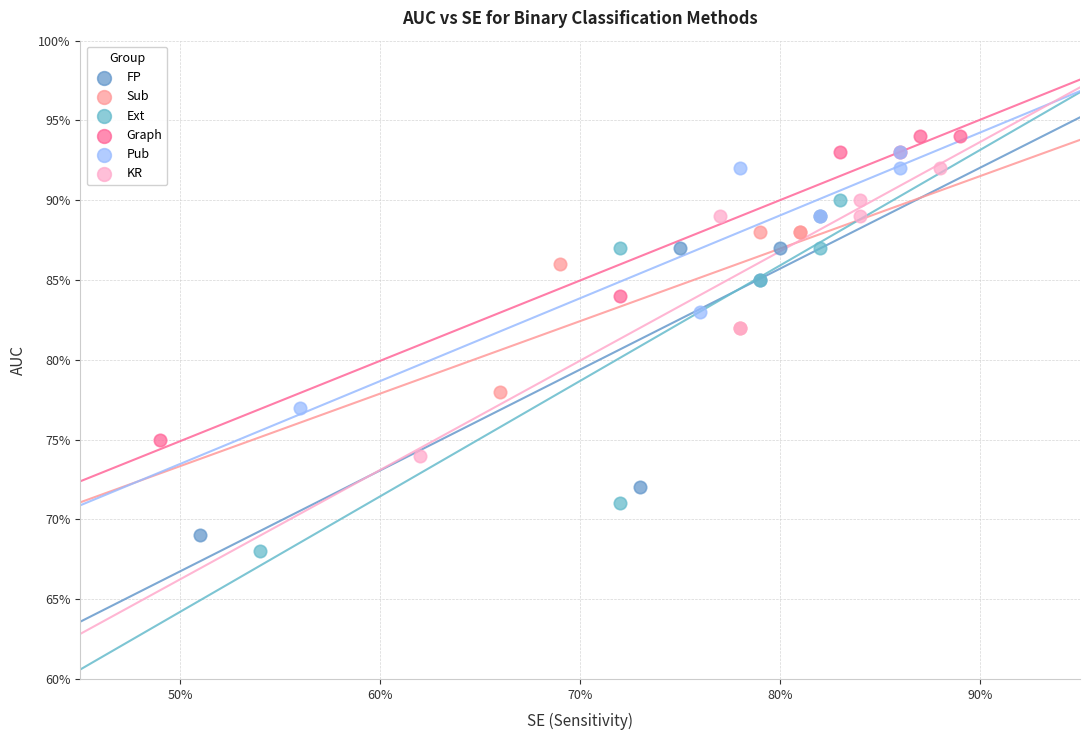

What are all the series names shown in the legend?

FP, Sub, Ext, Graph, Pub, KR